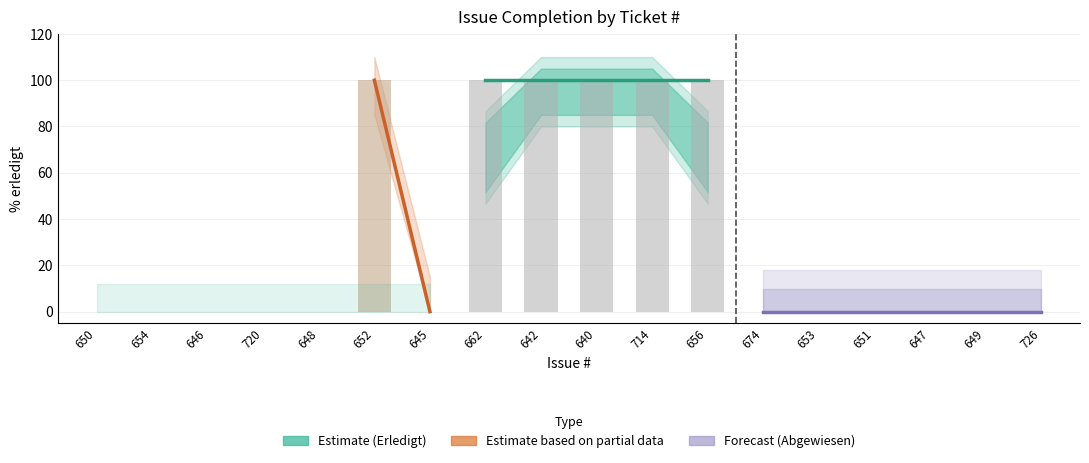

Reading right to left, transcribe all the data shown in this chart.

726=0	649=0	647=0	651=0	653=0	674=0	656=100	714=100	640=100	642=100	662=100	645=0	652=100	648=0	720=0	646=0	654=0	650=0